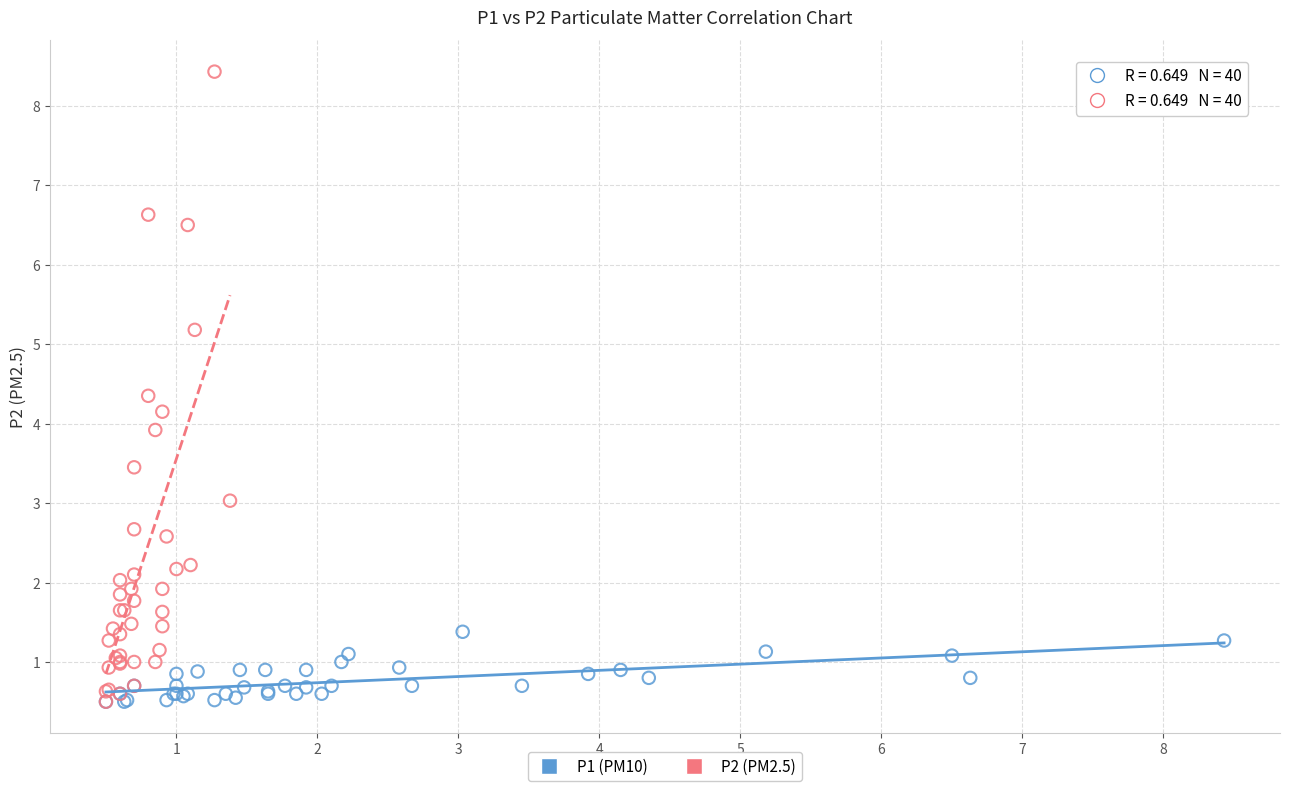

Which series contains the highest Y value?

P2 (PM2.5)